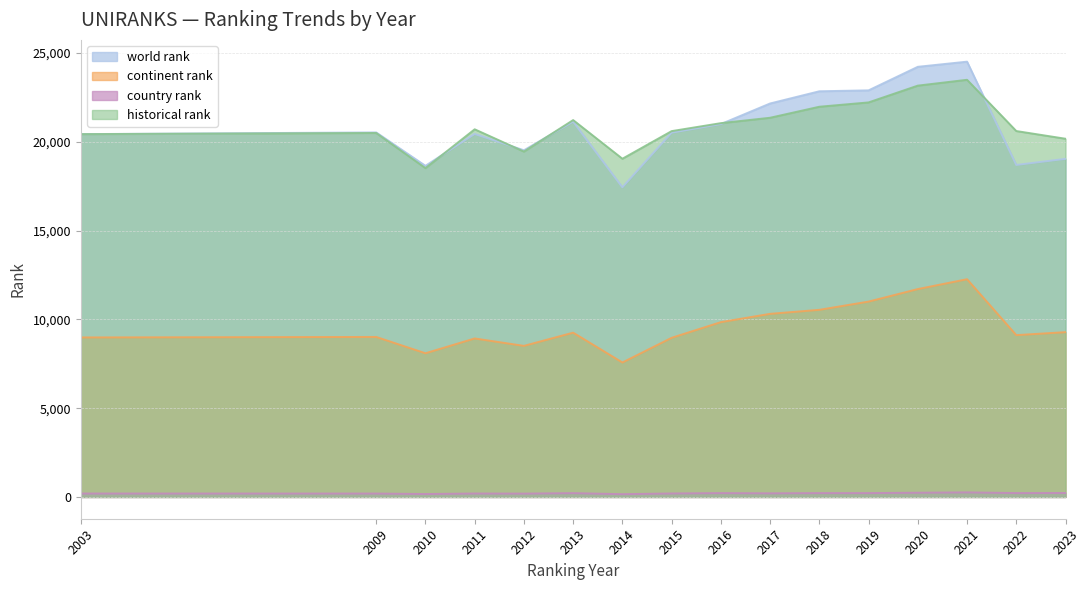

What is the sum of all country rank values?

3306